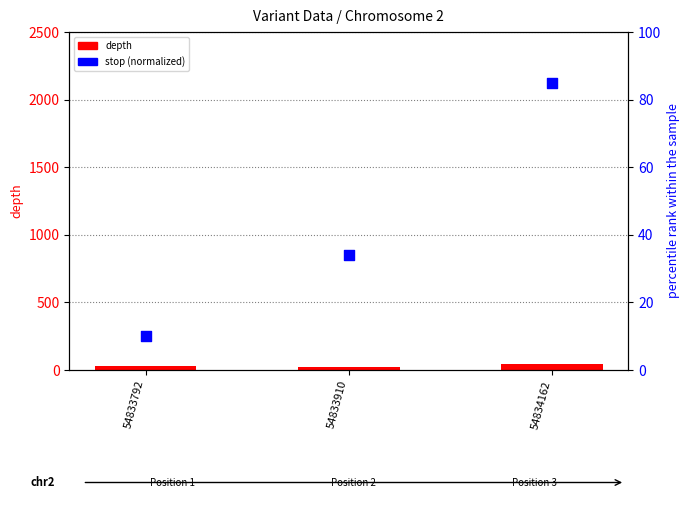

At how many categories does at least one series exceed 82?

1